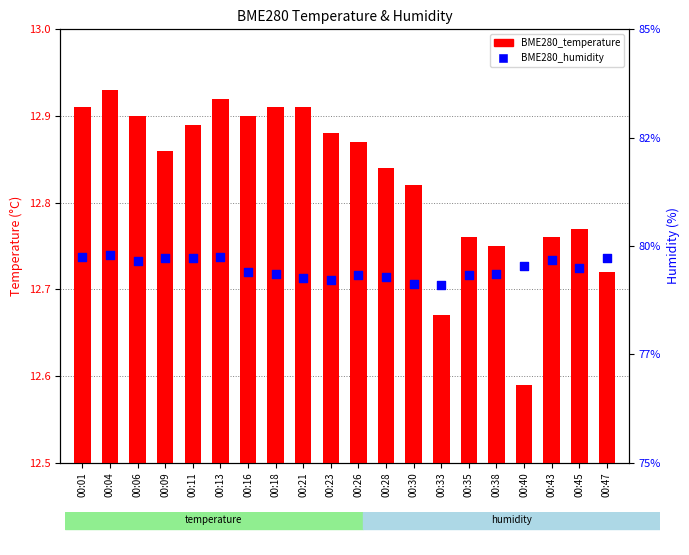

At which category is the sum across all series the highest?

00:04